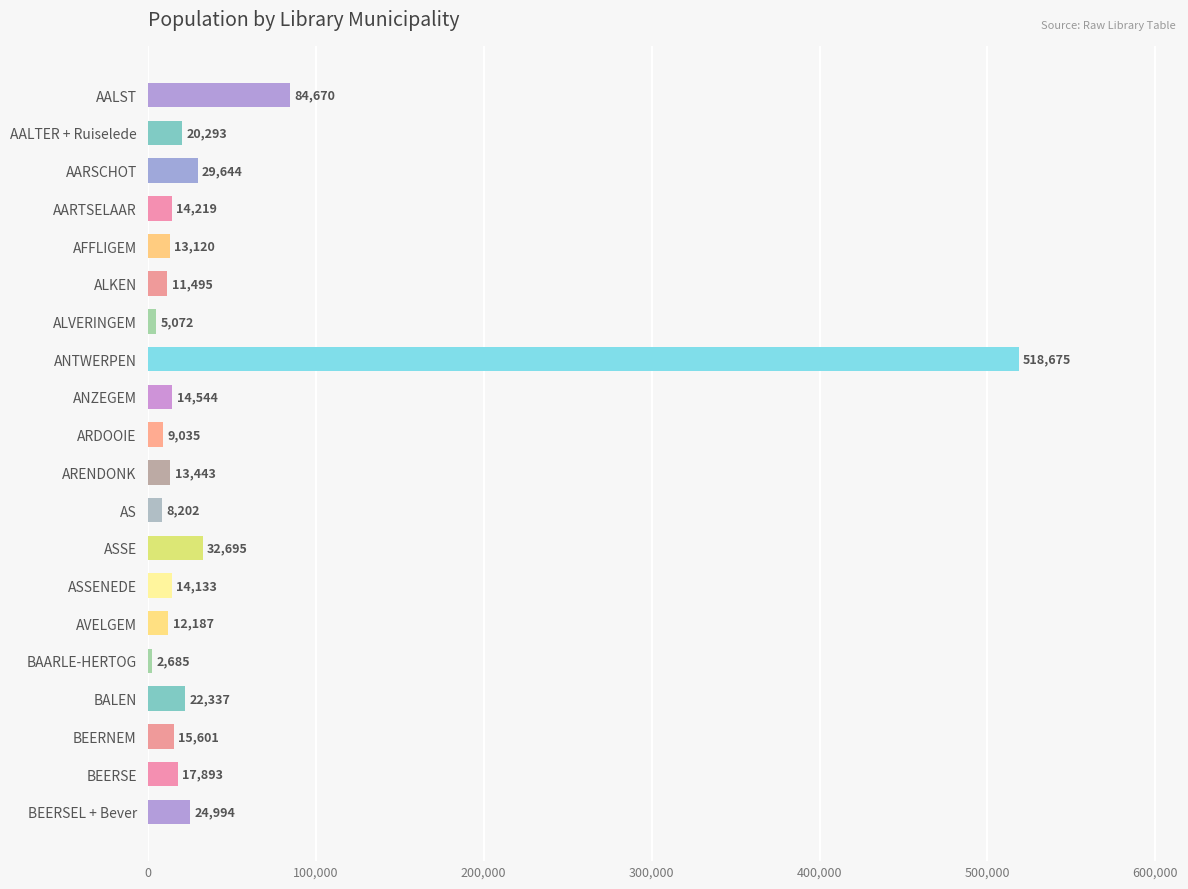

Rank the categories by value from lowest to highest.

BAARLE-HERTOG, ALVERINGEM, AS, ARDOOIE, ALKEN, AVELGEM, AFFLIGEM, ARENDONK, ASSENEDE, AARTSELAAR, ANZEGEM, BEERNEM, BEERSE, AALTER + Ruiselede, BALEN, BEERSEL + Bever, AARSCHOT, ASSE, AALST, ANTWERPEN